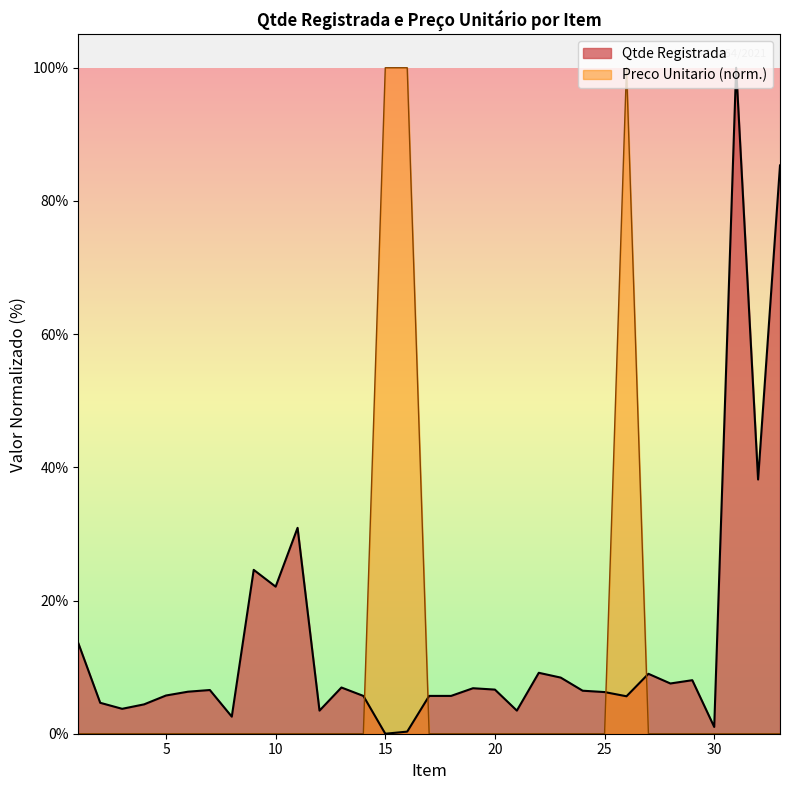

Between which two adjacent categories do Preco Unitario and Qtde Registrada first intersect?

14 and 15